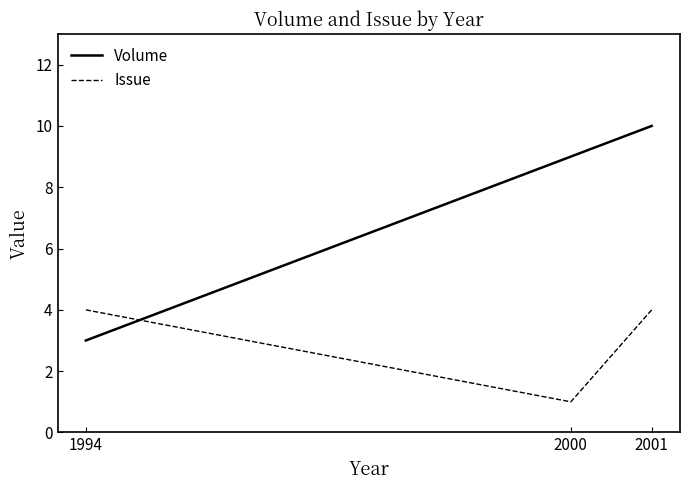

The Volume series shows 3 at 1994. True or false?

True